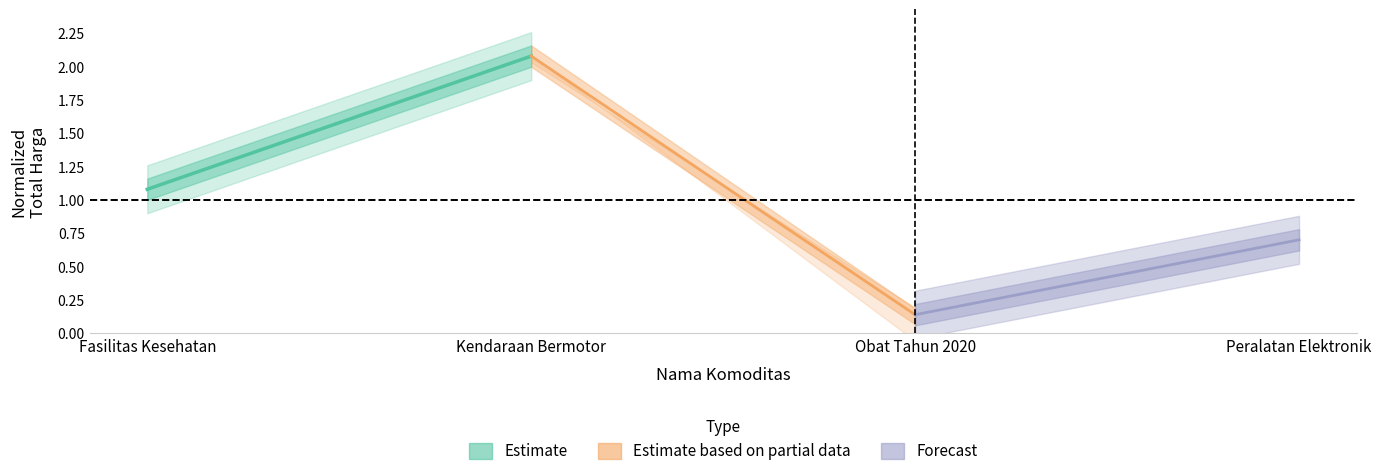

Is this an area chart (filled region under the line)?

No